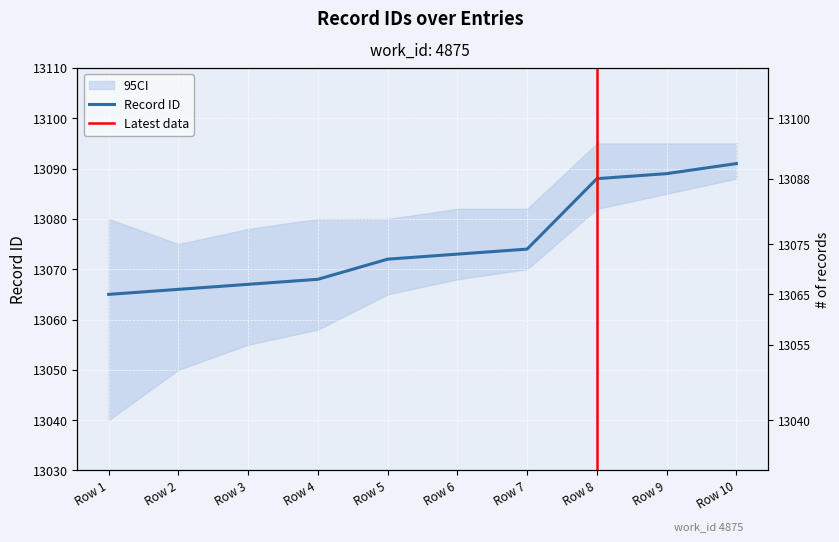

What is the minimum value shown in the chart?

13065